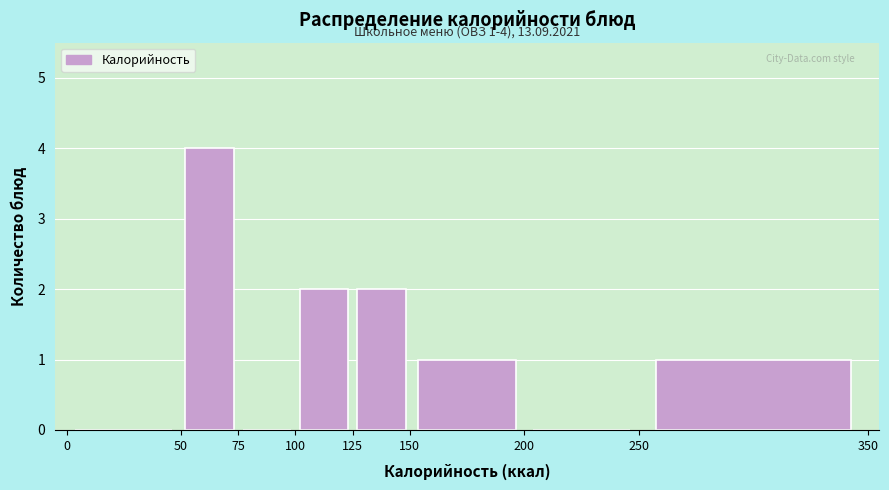

Which range on the x-axis has the tallest bar?

50 to 75